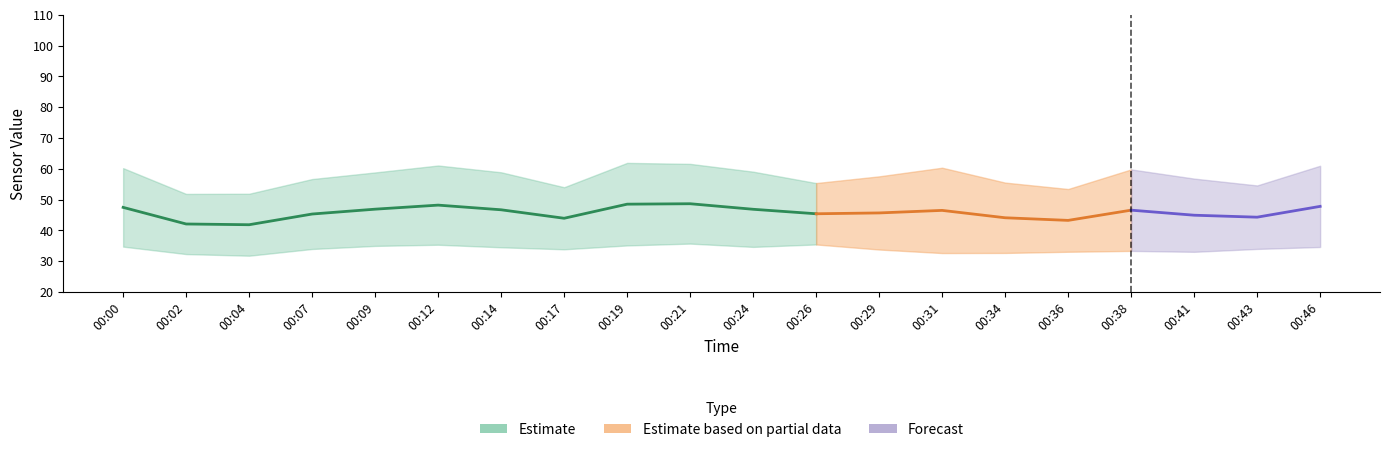

Between 00:17 and 00:34, which is larger?

00:34